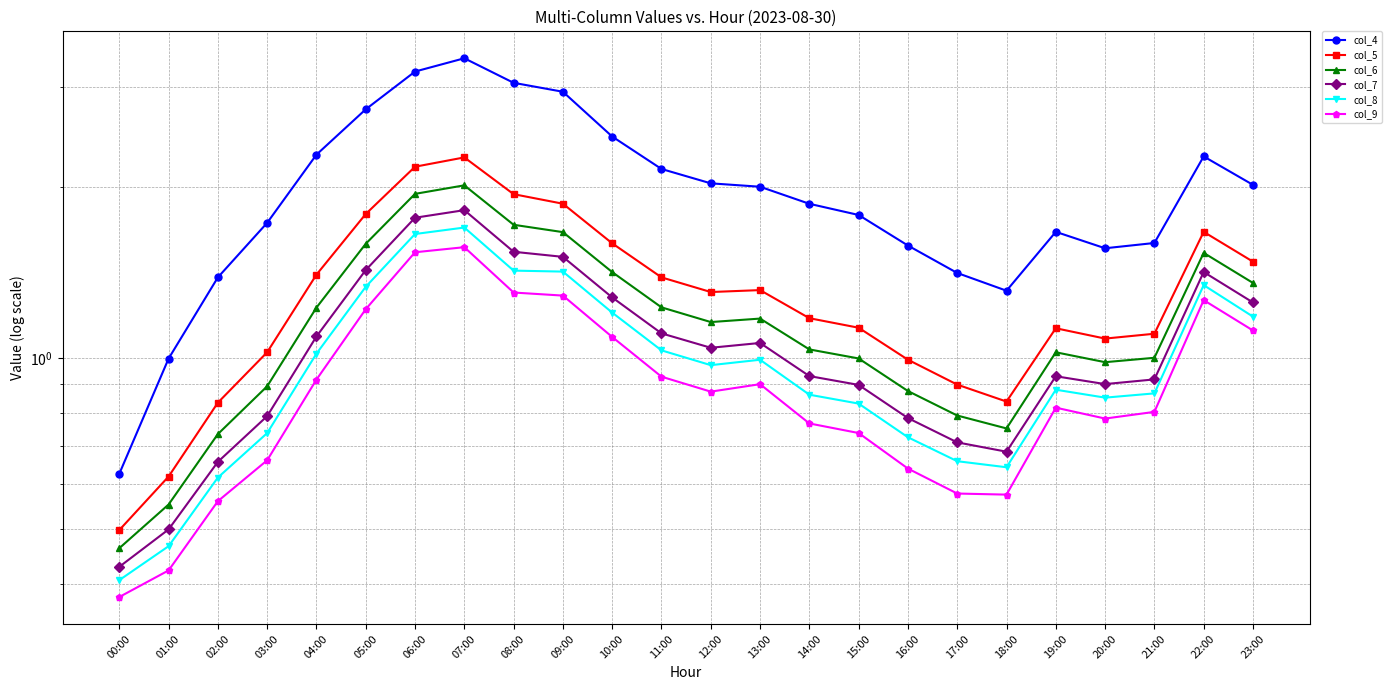

Reading left to right, what are all the values shown in this chart?

col_4: 00:00=0.6	01:00=1.0	02:00=1.4	03:00=1.7	04:00=2.3	05:00=2.7	06:00=3.2	07:00=3.4	08:00=3.0	09:00=2.9	10:00=2.5	11:00=2.2	12:00=2.0	13:00=2.0	14:00=1.9	15:00=1.8	16:00=1.6	17:00=1.4	18:00=1.3	19:00=1.7	20:00=1.6	21:00=1.6	22:00=2.3	23:00=2.0
col_5: 00:00=0.5	01:00=0.6	02:00=0.8	03:00=1.0	04:00=1.4	05:00=1.8	06:00=2.2	07:00=2.3	08:00=1.9	09:00=1.9	10:00=1.6	11:00=1.4	12:00=1.3	13:00=1.3	14:00=1.2	15:00=1.1	16:00=1.0	17:00=0.9	18:00=0.8	19:00=1.1	20:00=1.1	21:00=1.1	22:00=1.7	23:00=1.5
col_6: 00:00=0.5	01:00=0.6	02:00=0.7	03:00=0.9	04:00=1.2	05:00=1.6	06:00=1.9	07:00=2.0	08:00=1.7	09:00=1.7	10:00=1.4	11:00=1.2	12:00=1.2	13:00=1.2	14:00=1.0	15:00=1.0	16:00=0.9	17:00=0.8	18:00=0.8	19:00=1.0	20:00=1.0	21:00=1.0	22:00=1.5	23:00=1.4
col_7: 00:00=0.4	01:00=0.5	02:00=0.7	03:00=0.8	04:00=1.1	05:00=1.4	06:00=1.8	07:00=1.8	08:00=1.5	09:00=1.5	10:00=1.3	11:00=1.1	12:00=1.0	13:00=1.1	14:00=0.9	15:00=0.9	16:00=0.8	17:00=0.7	18:00=0.7	19:00=0.9	20:00=0.9	21:00=0.9	22:00=1.4	23:00=1.3
col_8: 00:00=0.4	01:00=0.5	02:00=0.6	03:00=0.7	04:00=1.0	05:00=1.3	06:00=1.7	07:00=1.7	08:00=1.4	09:00=1.4	10:00=1.2	11:00=1.0	12:00=1.0	13:00=1.0	14:00=0.9	15:00=0.8	16:00=0.7	17:00=0.7	18:00=0.6	19:00=0.9	20:00=0.9	21:00=0.9	22:00=1.3	23:00=1.2
col_9: 00:00=0.4	01:00=0.4	02:00=0.6	03:00=0.7	04:00=0.9	05:00=1.2	06:00=1.5	07:00=1.6	08:00=1.3	09:00=1.3	10:00=1.1	11:00=0.9	12:00=0.9	13:00=0.9	14:00=0.8	15:00=0.7	16:00=0.6	17:00=0.6	18:00=0.6	19:00=0.8	20:00=0.8	21:00=0.8	22:00=1.3	23:00=1.1